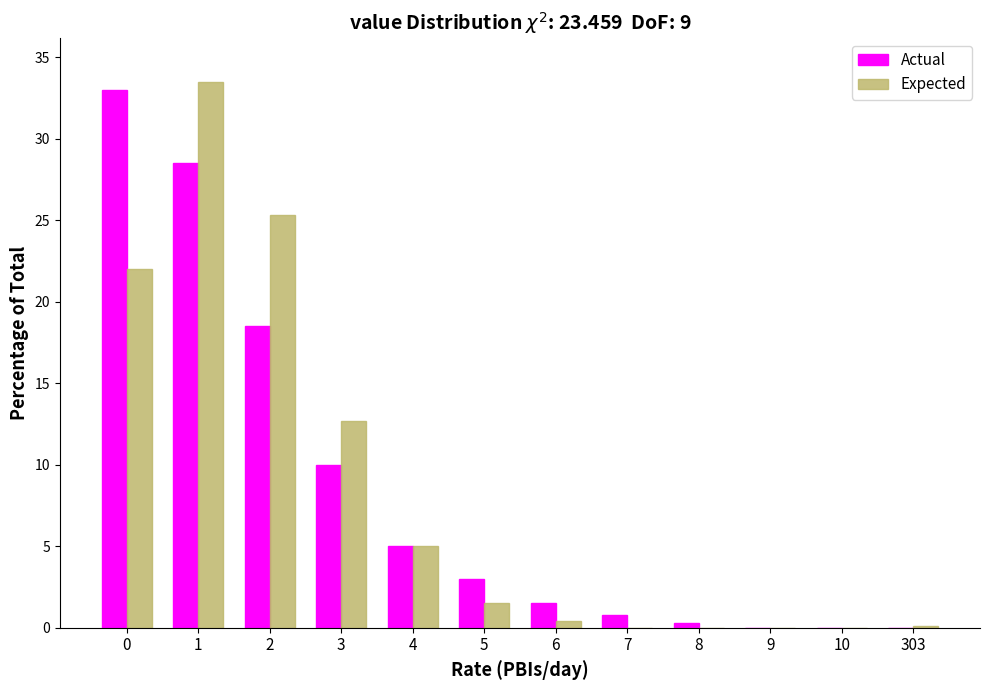

What is the highest value of the Actual series?

33.0